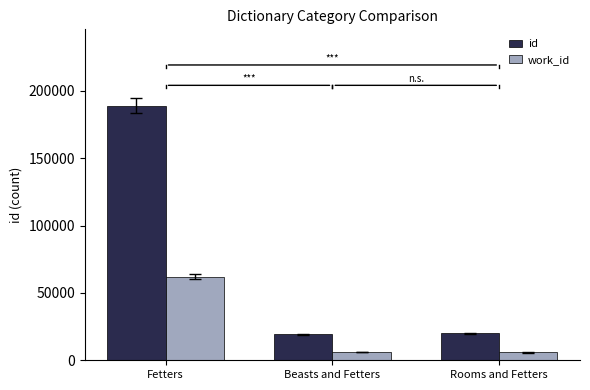

What is the value of the id bar at the 3rd from the left?

19923